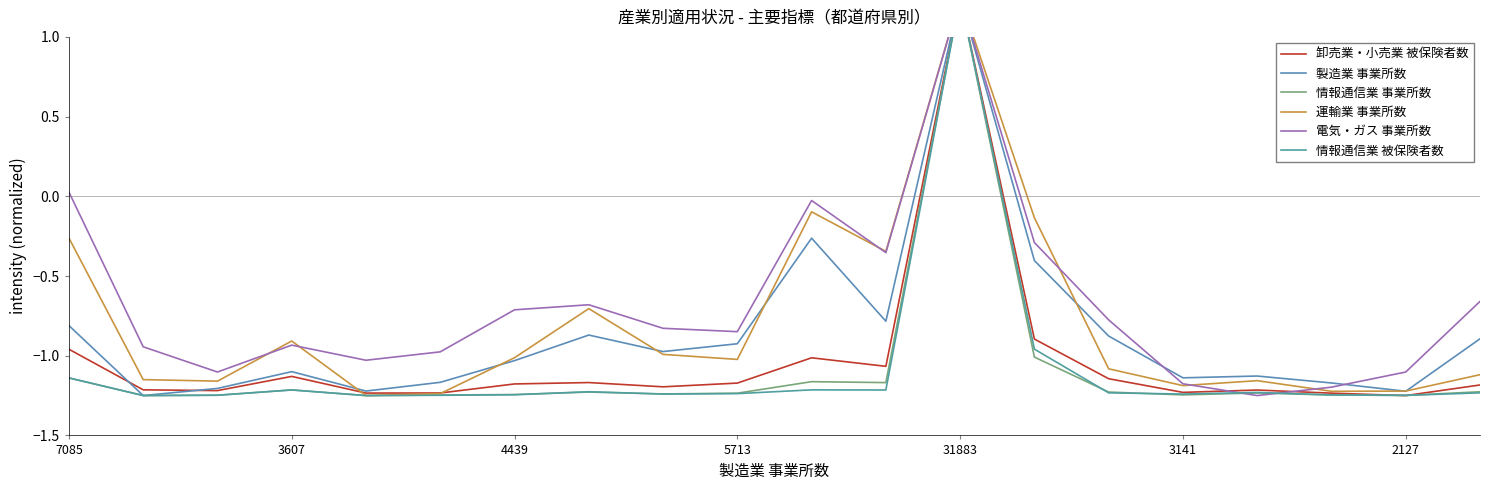

Is it true that 卸売業・小売業 被保険者数 equals -0.7 at 5713?

False